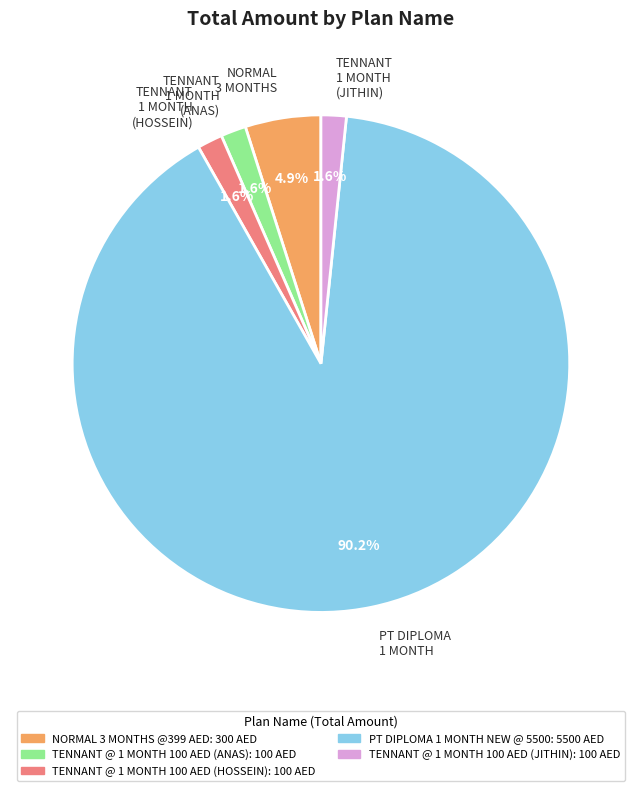

What is the ratio of the value at TENNANT 1 MONTH (HOSSEIN) to the value at TENNANT 1 MONTH (ANAS)?

1.0